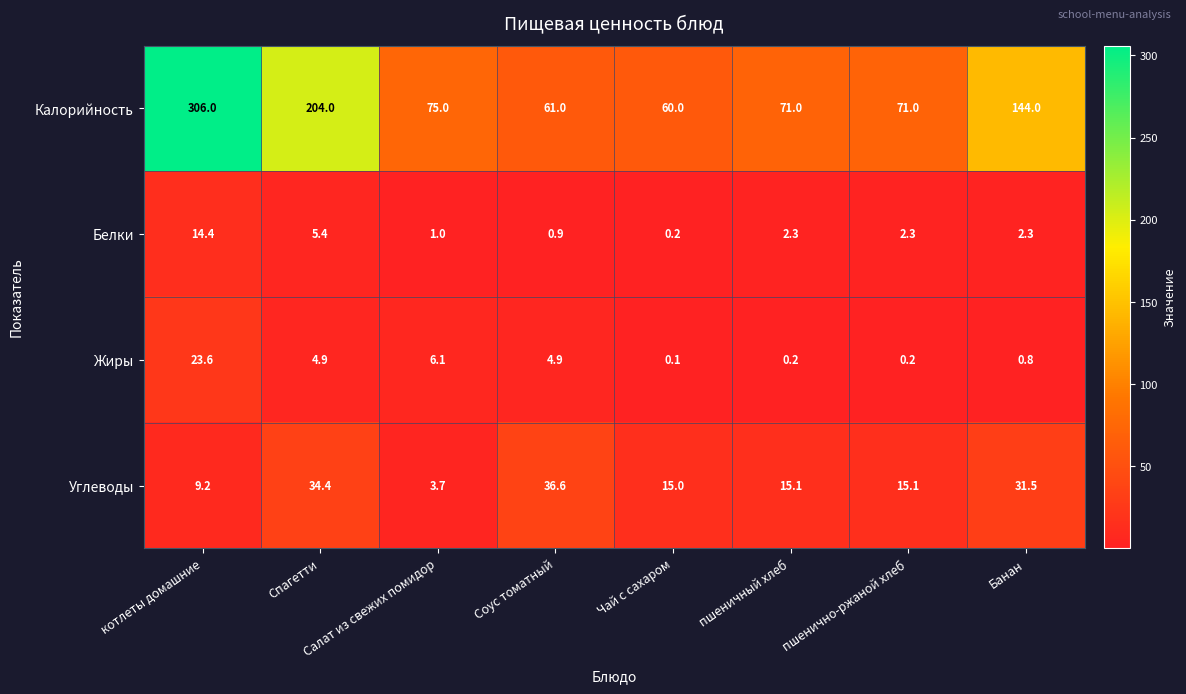

Is it true that Калорийность equals 71.0 at пшеничный хлеб?

True